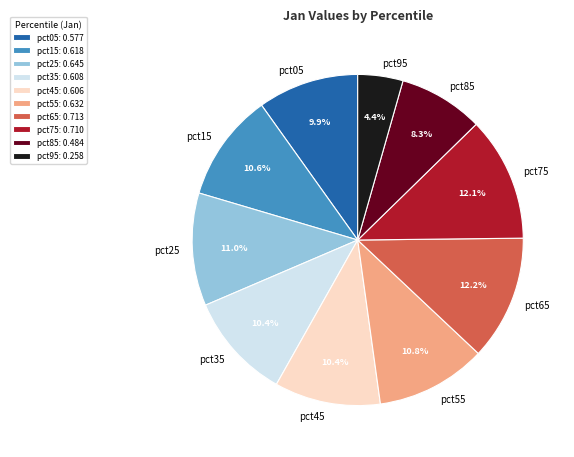

What percentage is the pct55 slice, to the nearest percent?

11%